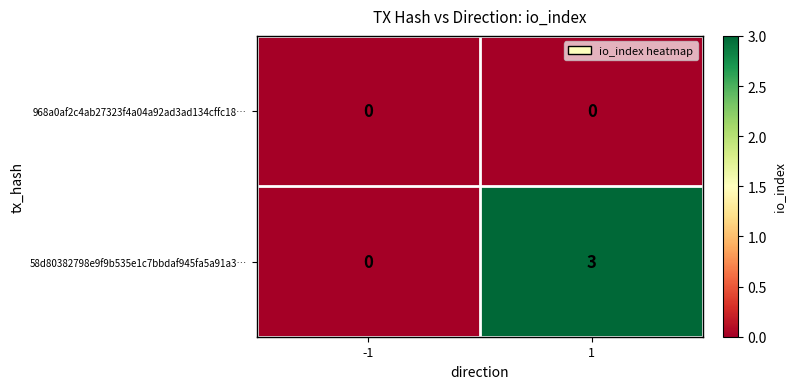

Which series has the largest range (max minus min)?

58d80382798e9f9b535e1c7bbdaf945fa5a91a3…